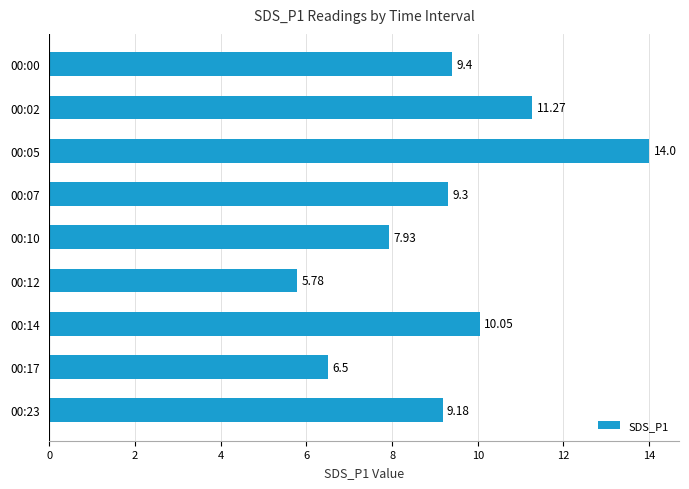

What is the ratio of the value at 00:14 to the value at 00:17?

1.5